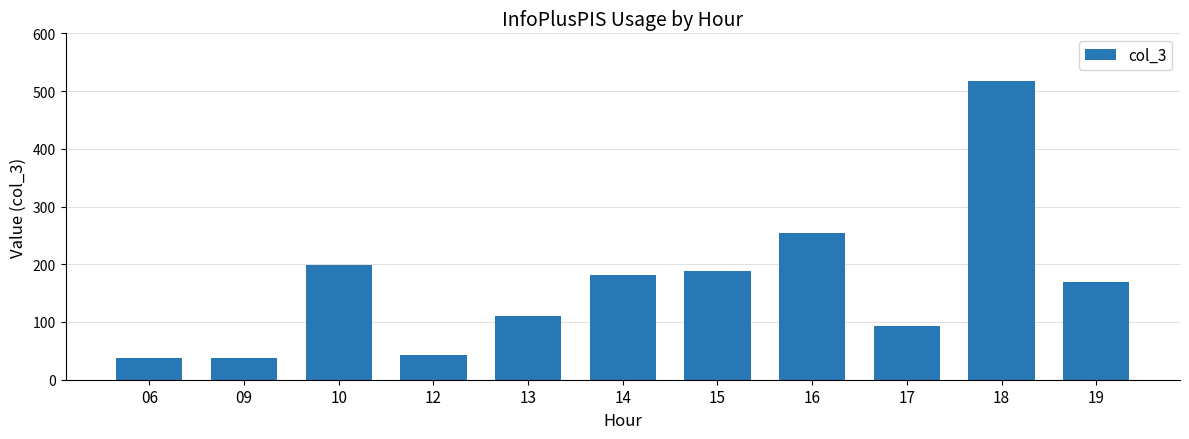

What is the ratio of the value at 15 to the value at 18?

0.4